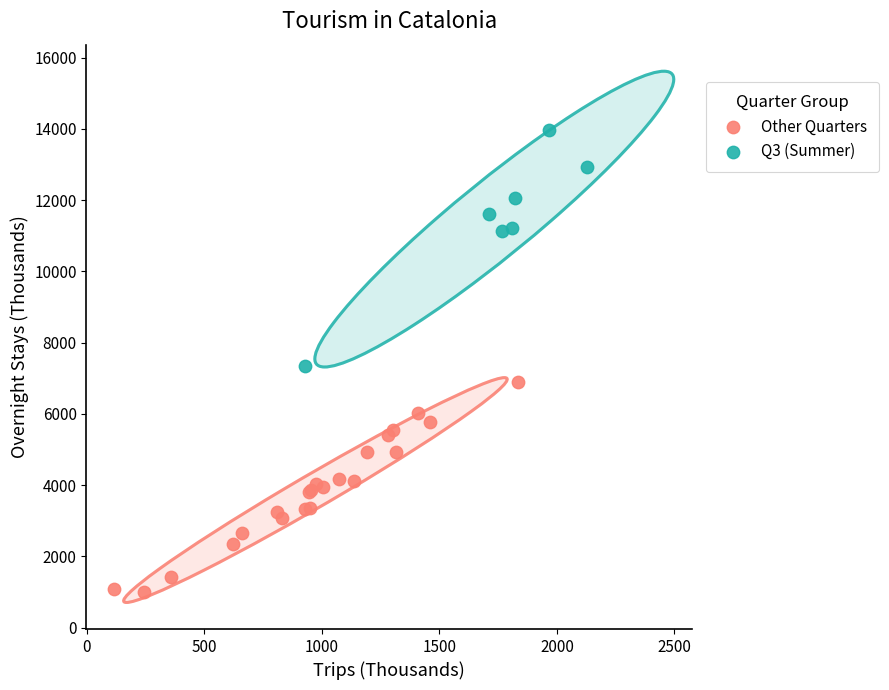

Which series has the largest Y range (max minus min)?

Q3 (Summer)